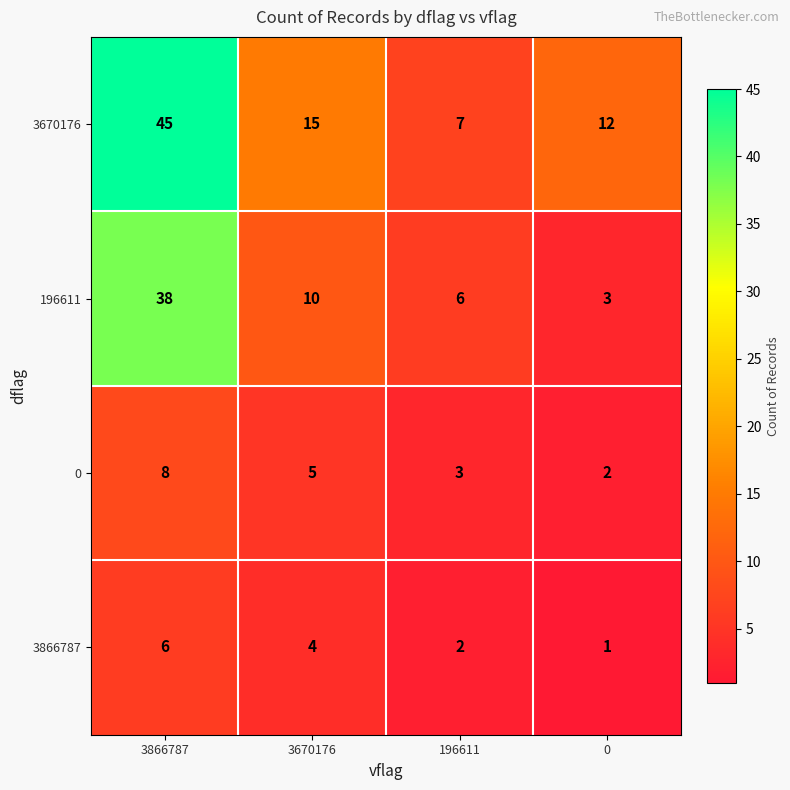

What is the total value across all series at 0?

18